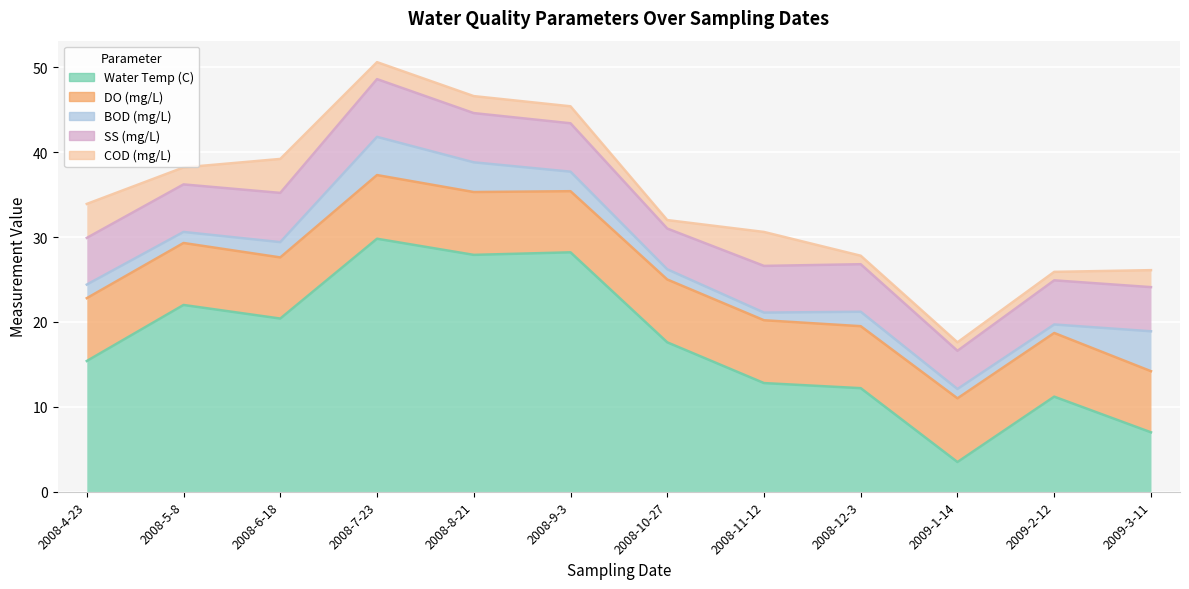

Does the chart display data point markers on the line(s)?

No